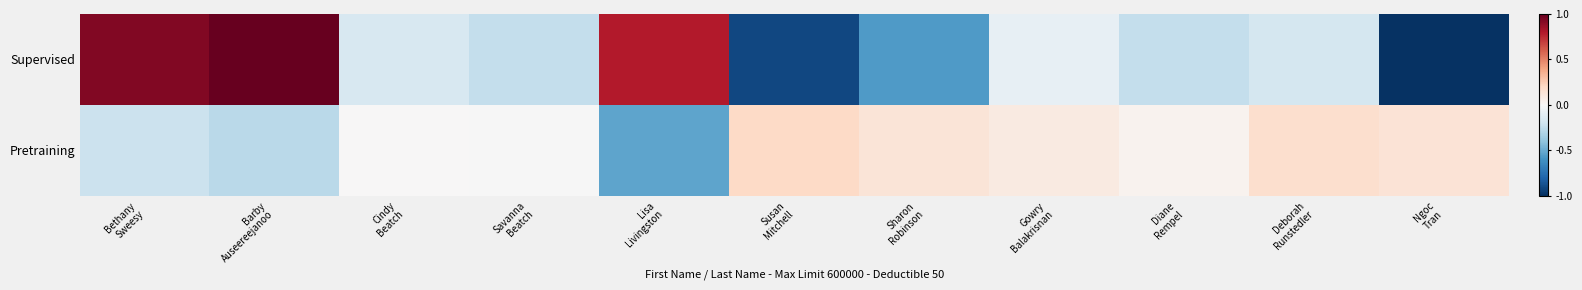

Reading left to right, list all the values displayed in this chart.

Supervised: Bethany
Sweesy=0.9	Barby
Auseereejanoo=1.0	Cindy
Beatch=-0.2	Savanna
Beatch=-0.2	Lisa
Livingston=0.8	Susan
Mitchell=-0.9	Sharon
Robinson=-0.6	Gowry
Balakrisnan=-0.1	Diane
Rempel=-0.2	Deborah
Runstedler=-0.2	Ngoc
Tran=-1.0
Pretraining: Bethany
Sweesy=-0.2	Barby
Auseereejanoo=-0.3	Cindy
Beatch=0.0	Savanna
Beatch=-0.0	Lisa
Livingston=-0.5	Susan
Mitchell=0.2	Sharon
Robinson=0.1	Gowry
Balakrisnan=0.1	Diane
Rempel=0.0	Deborah
Runstedler=0.2	Ngoc
Tran=0.1